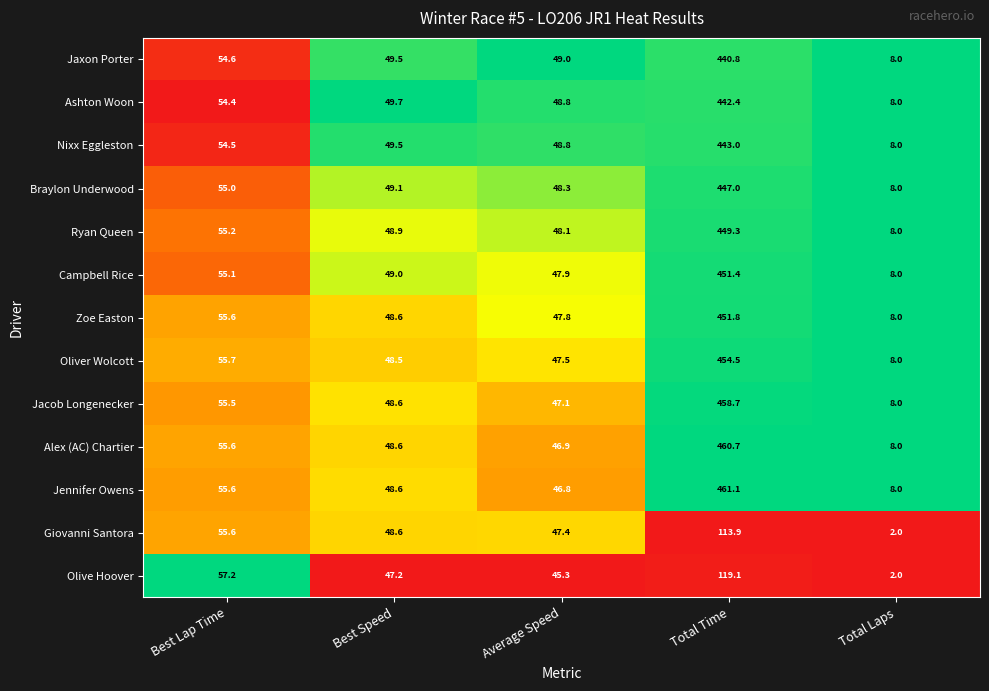

What is the difference between the maximum and minimum values in the Giovanni Santora series?

111.9